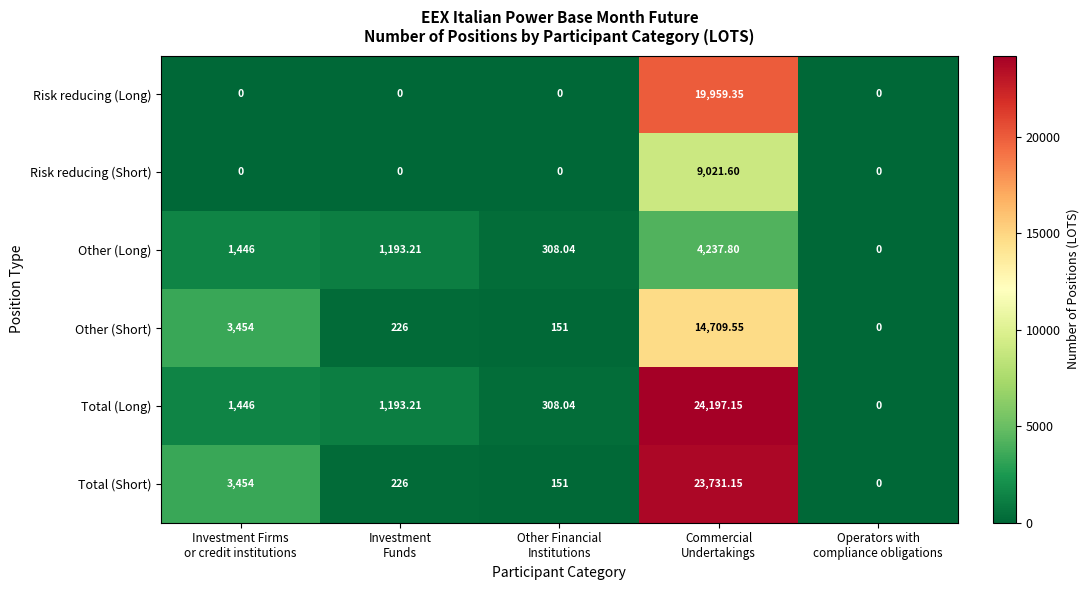

Which series has the largest total across all categories?

Total (Short)